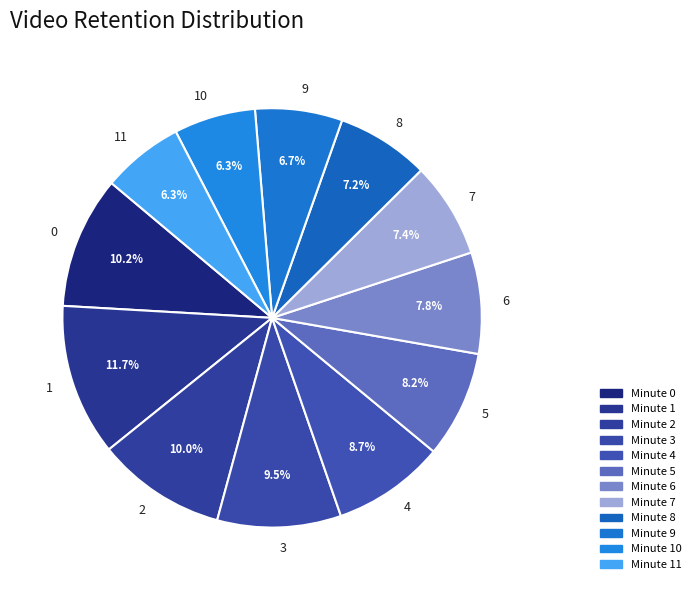

Which category has the biggest portion of the pie?

1